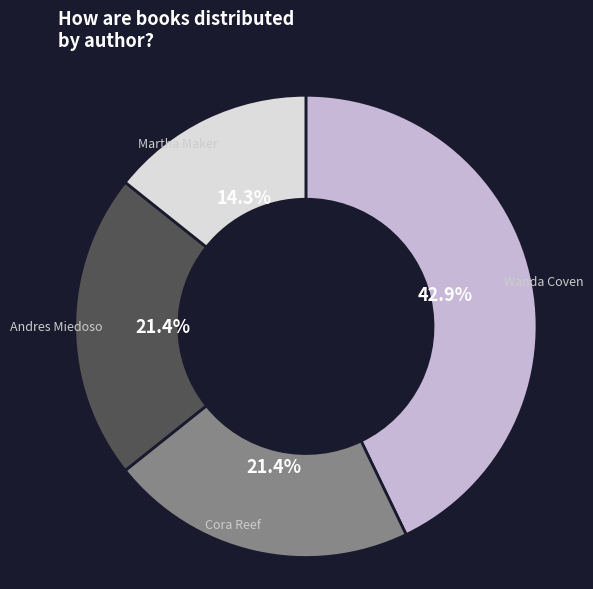

Approximately how many times larger is the value at Cora Reef compared to Andres Miedoso?

1.0